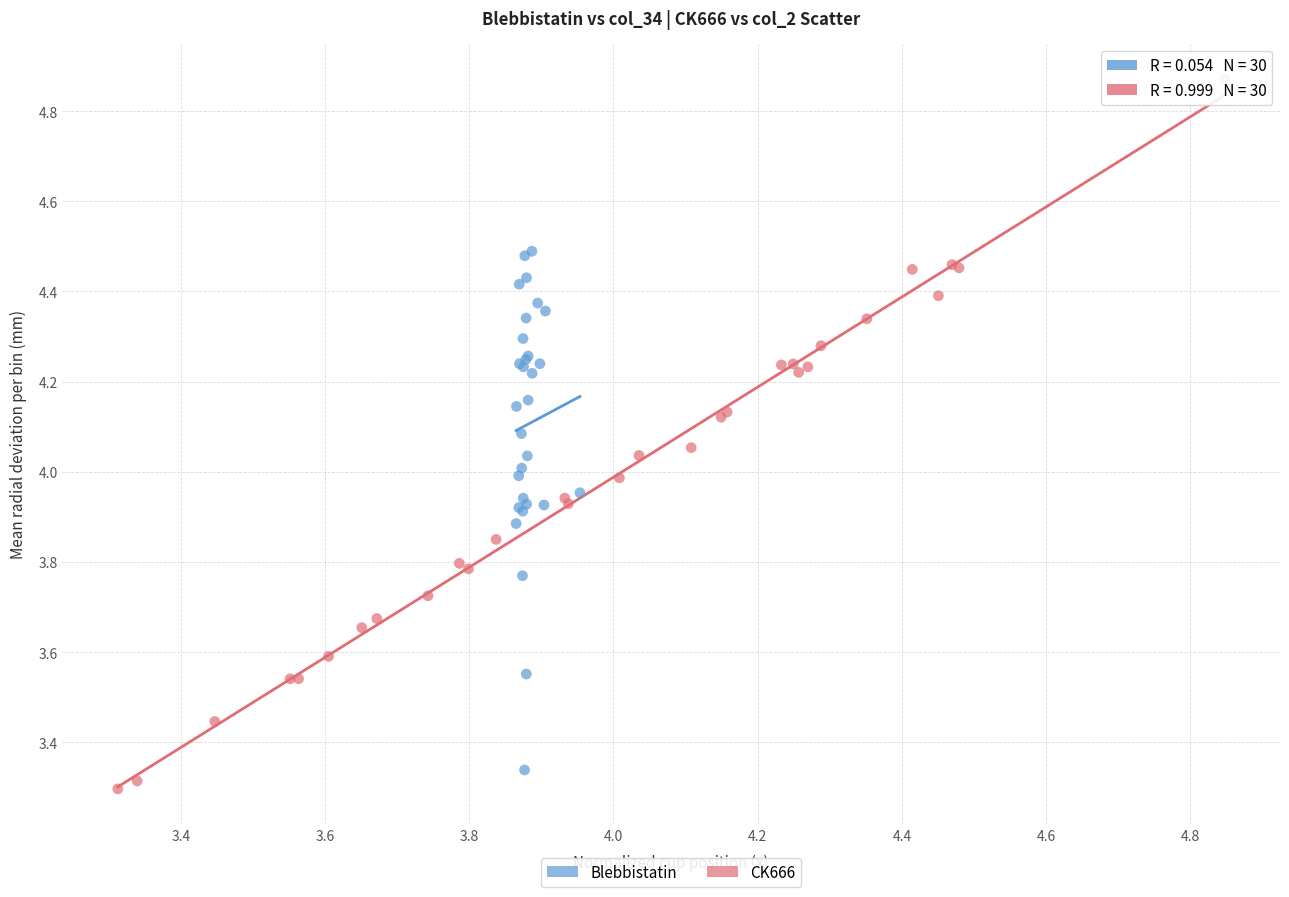

Which series has the largest Y range (max minus min)?

CK666